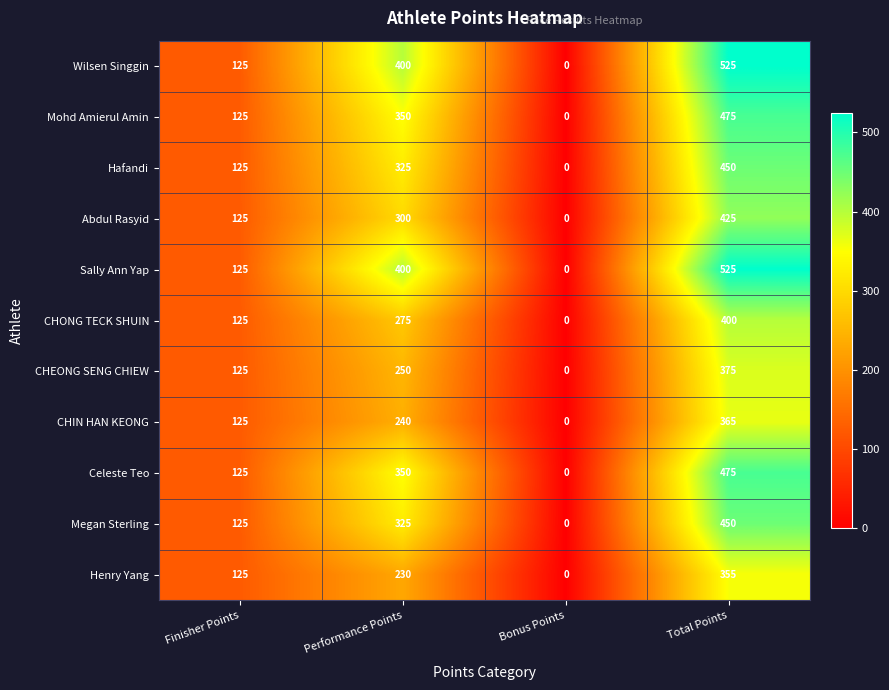

What value does the CHONG TECK SHUIN series have at Performance Points, to the nearest 5?

275